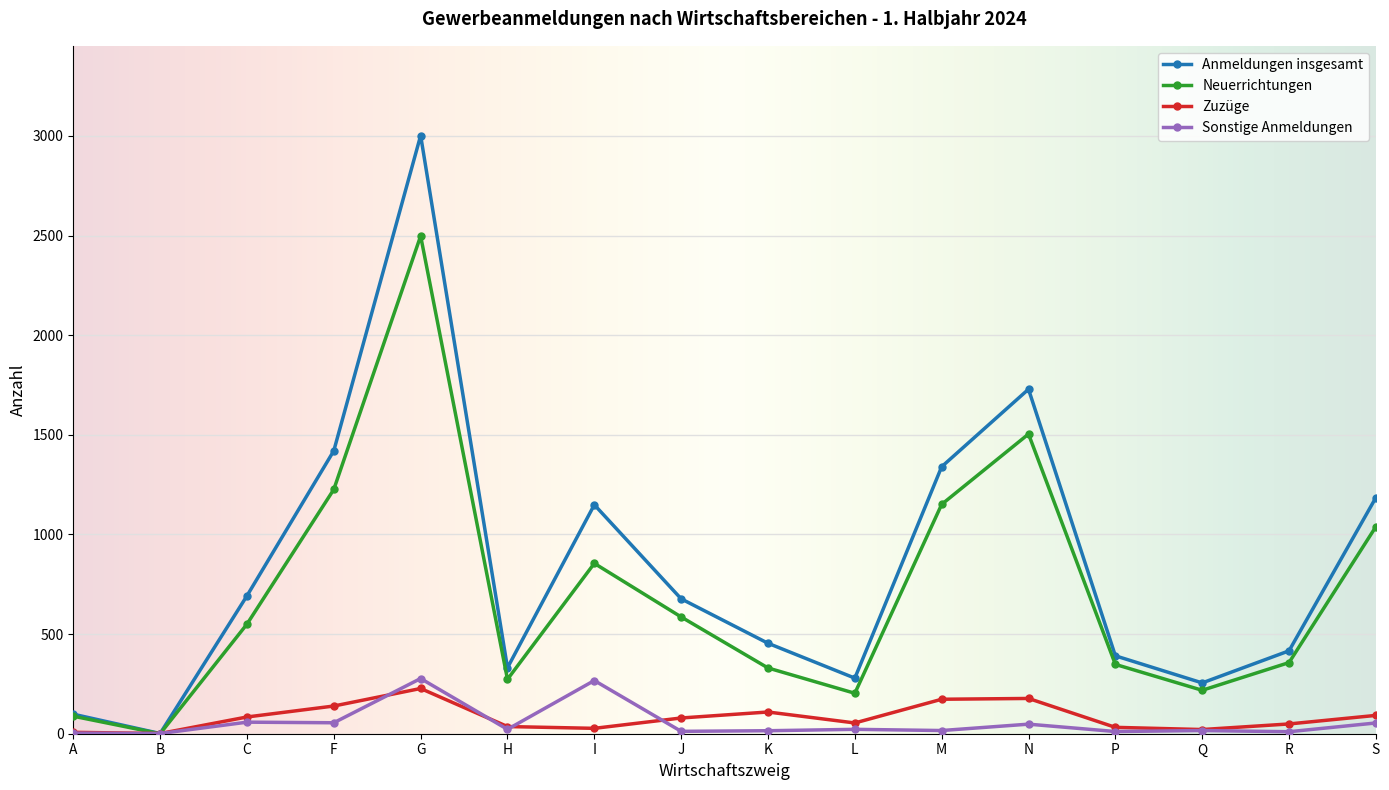

What is the lowest value of the Anmeldungen insgesamt series?

1